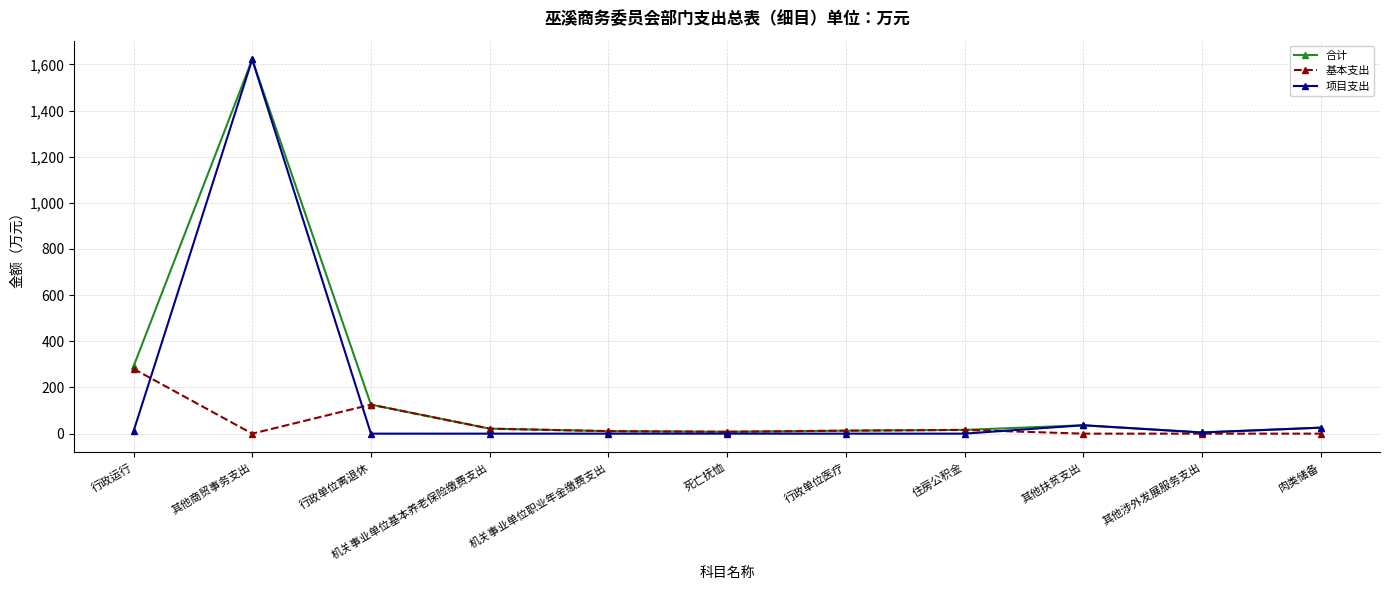

What is the difference between the highest and lowest values at 其他扶贫支出?

36.3